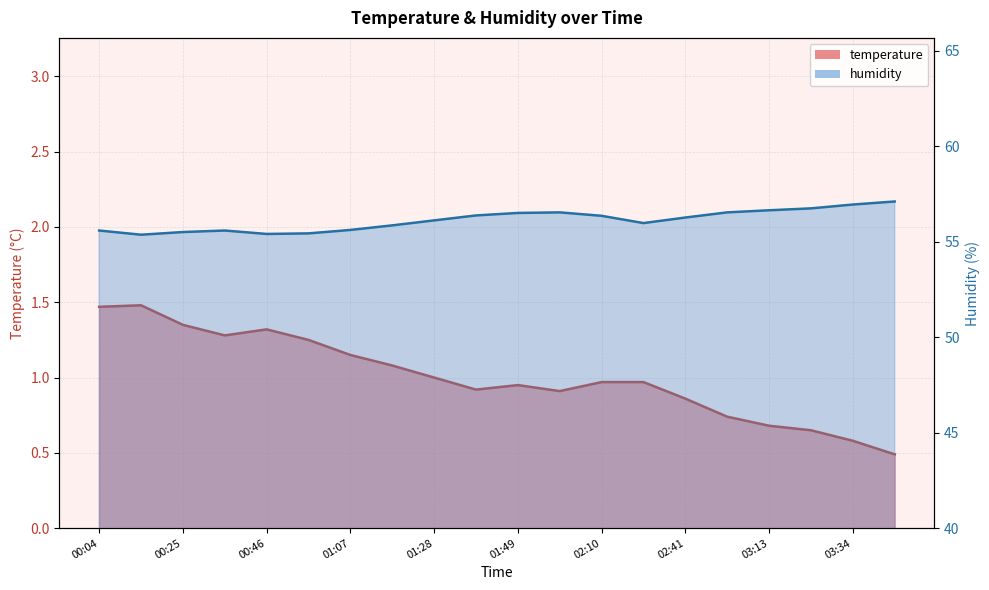

Between 03:44 and 03:13, which is larger?

03:13